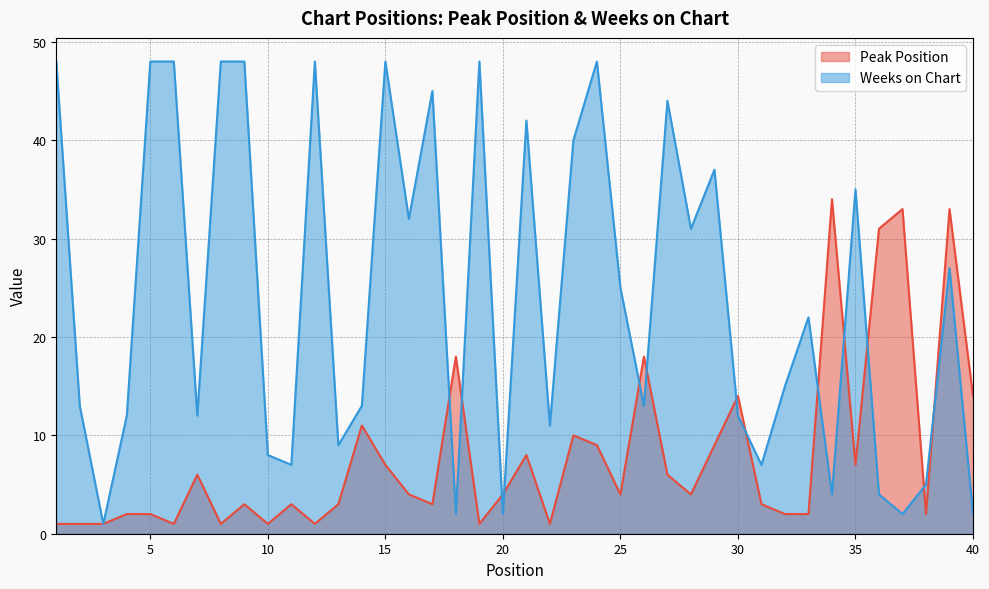

What is the value of the Weeks on Chart point at the 39th from the left?

27